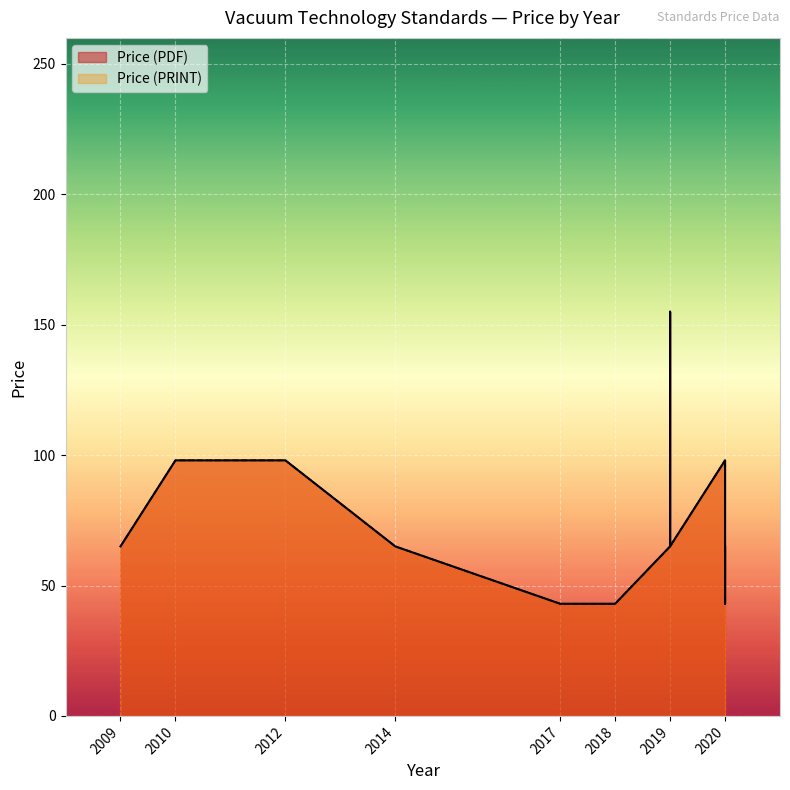

True or false: Price (PDF) has more than 2 points higher than both neighbors.

False